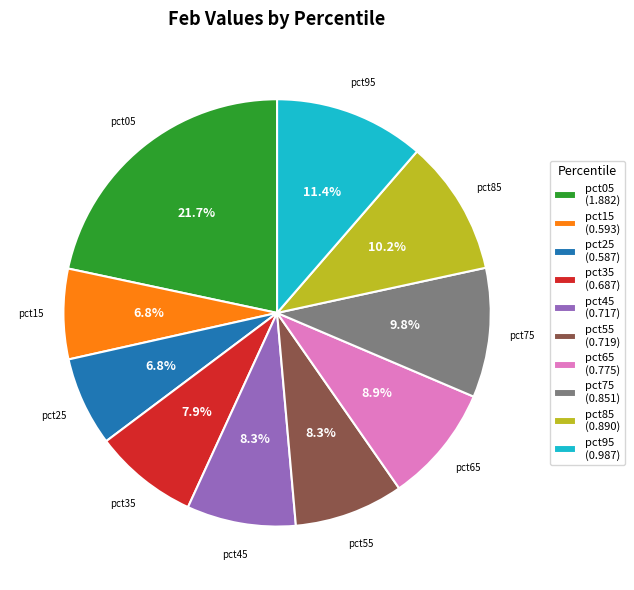

Count the number of slices in the pie.

10